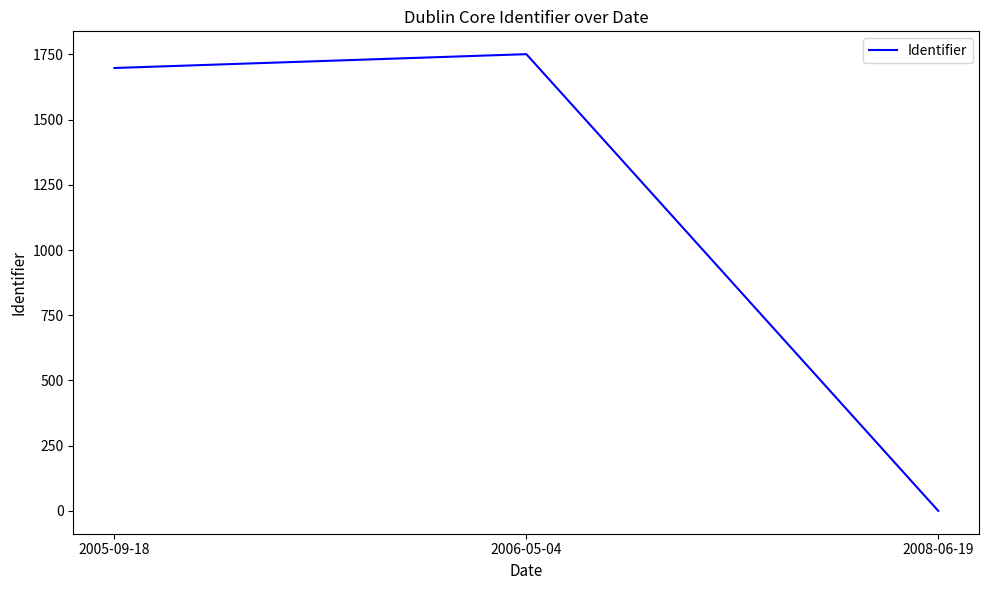

What is the maximum value shown in the chart?

1751